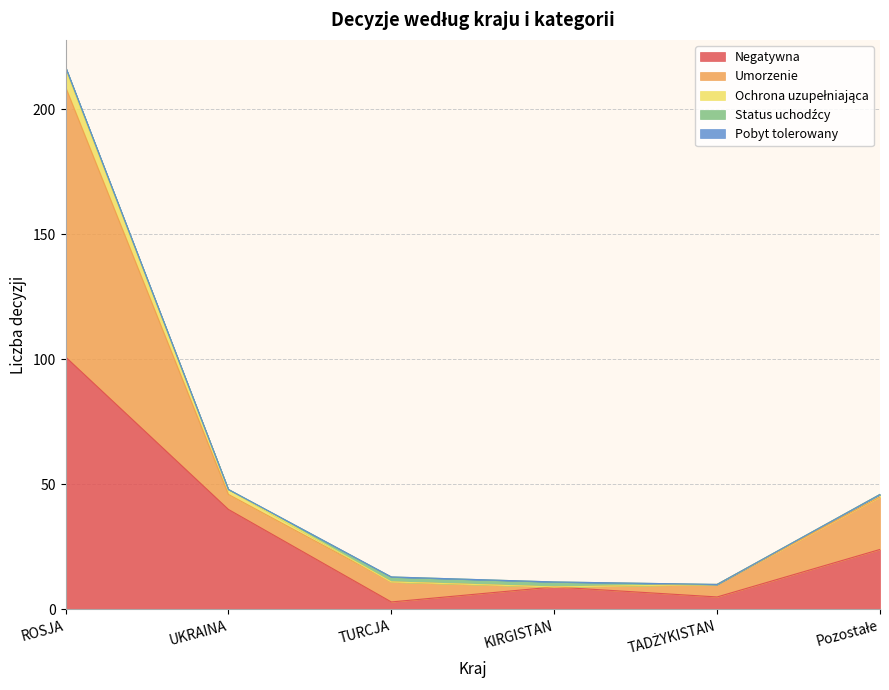

What is the highest value of the Negatywna series?

101